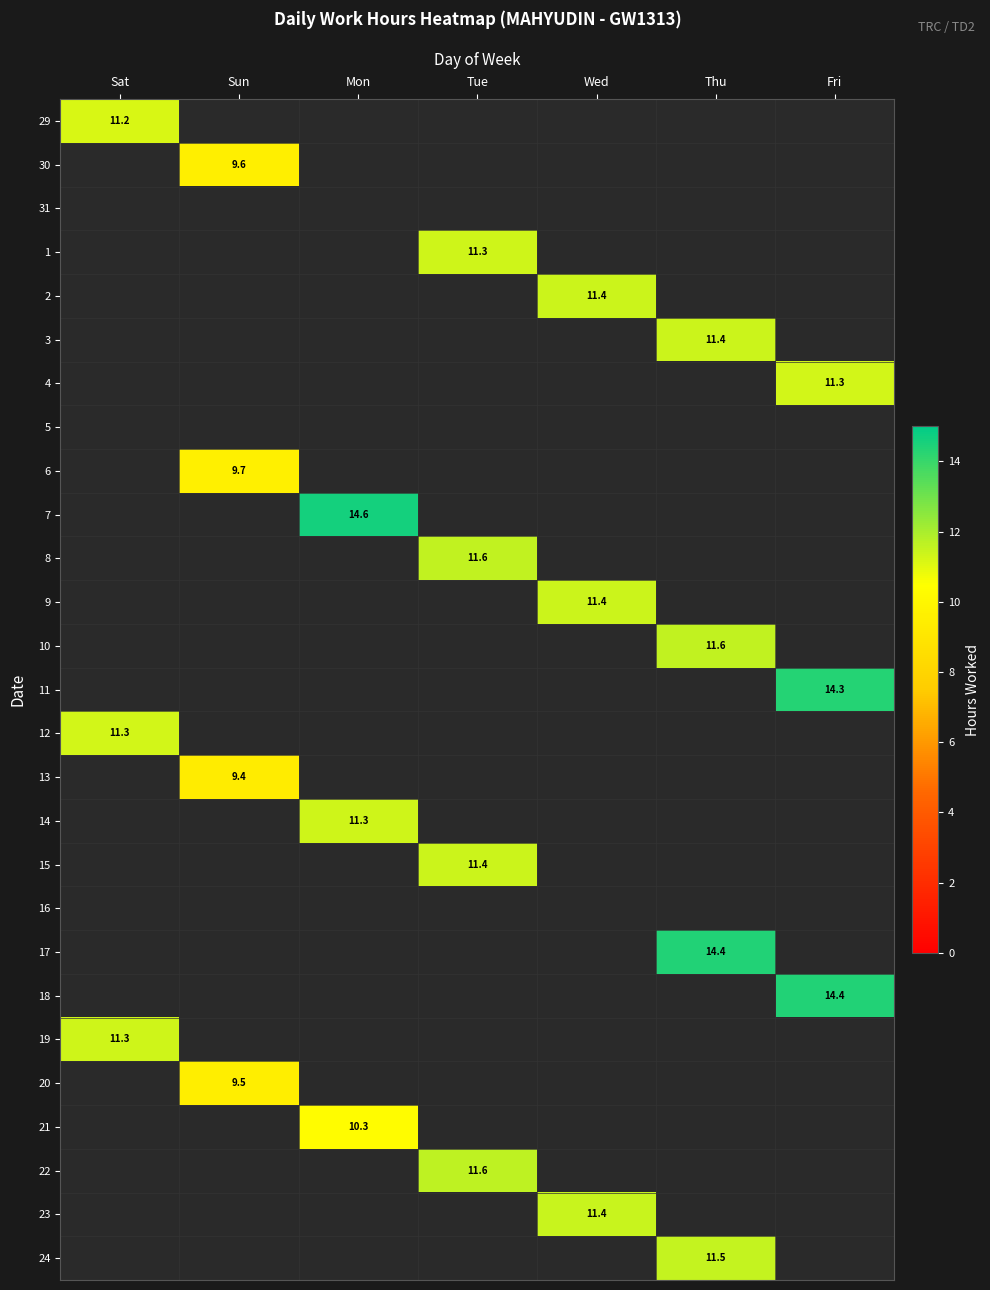

Which category has the highest value across all series?

Mon